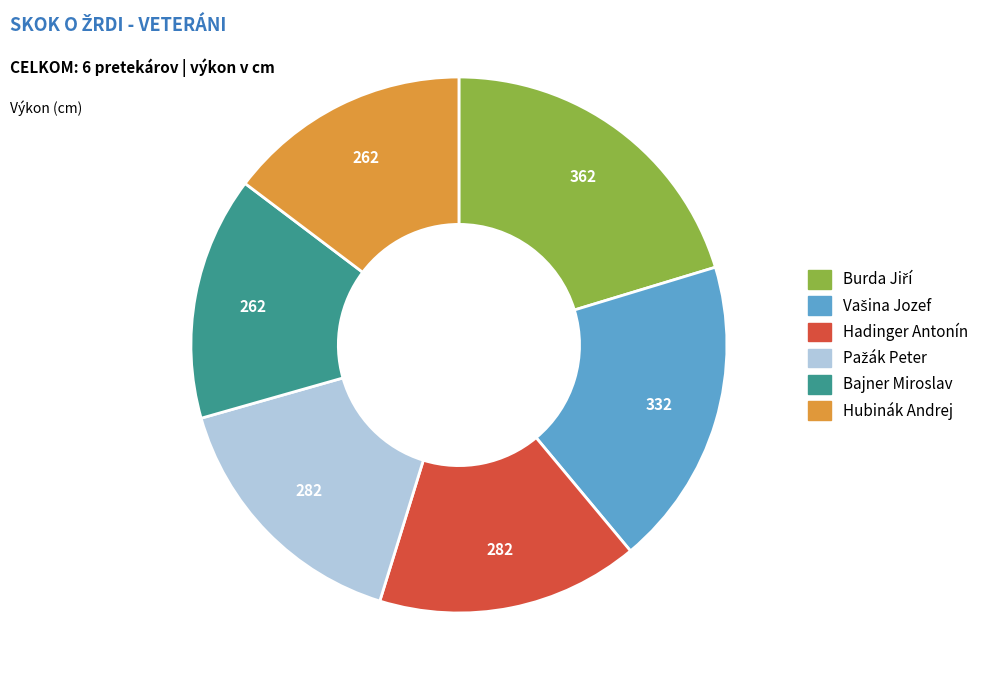

Is there a majority slice in this chart?

No